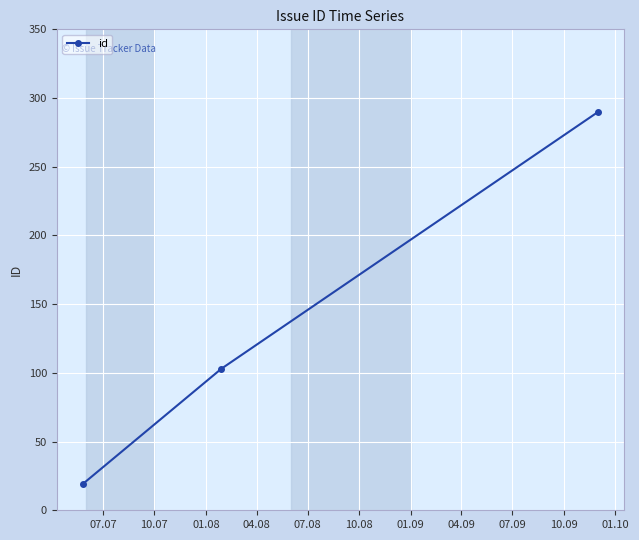

What is the minimum value shown in the chart?

19